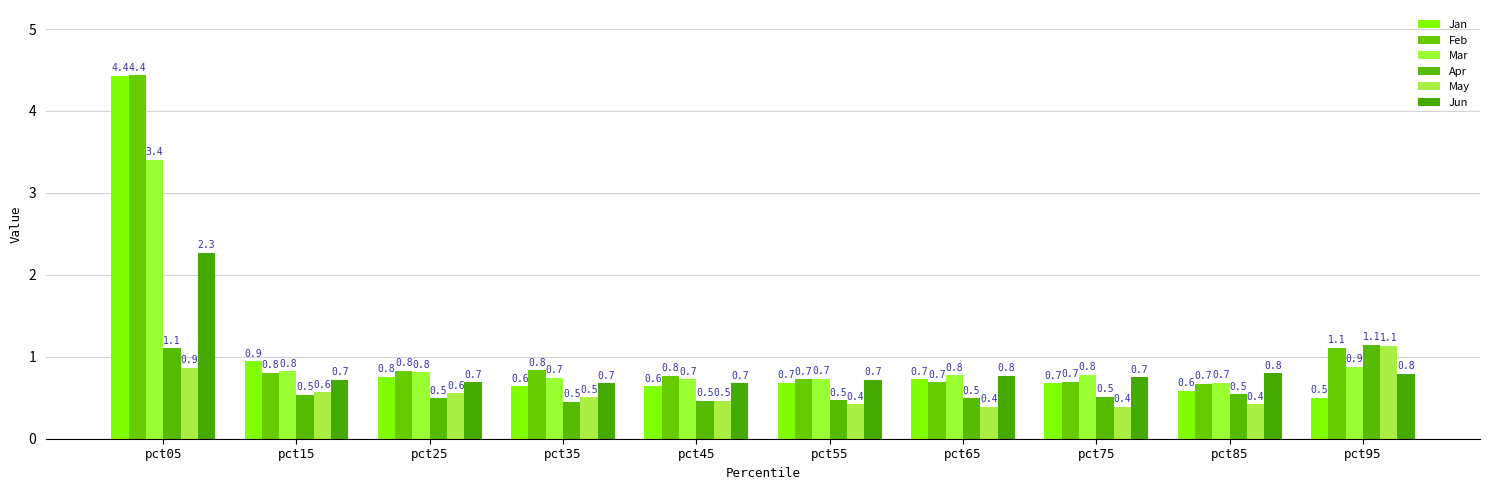

How many bars are there in total?

60